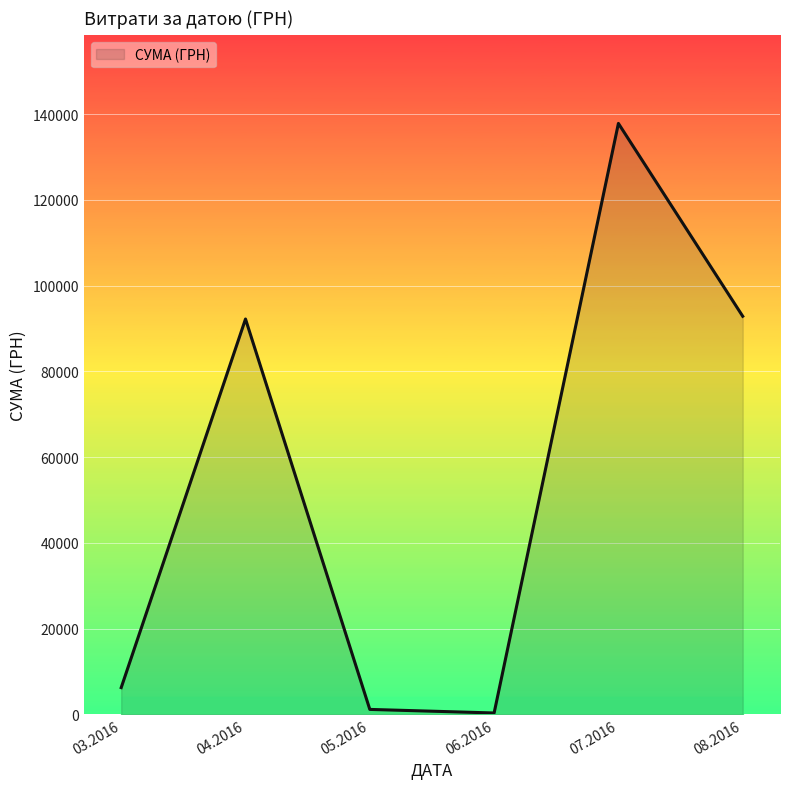

Does the chart display data point markers on the line(s)?

No